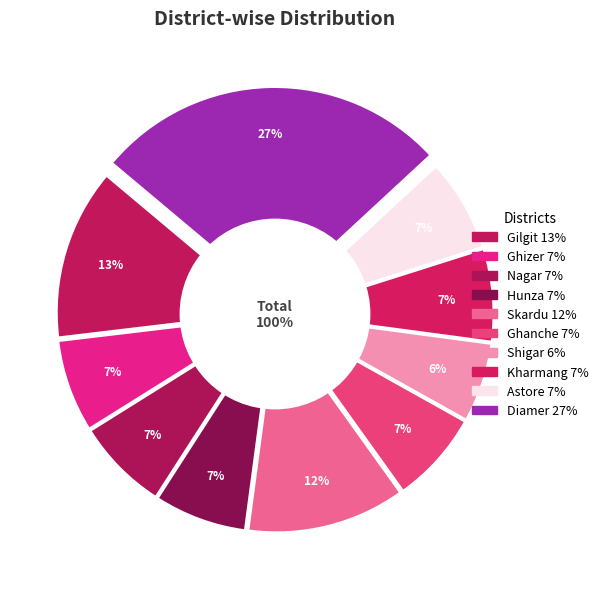

To the nearest percent, what portion does Ghizer represent?

7%